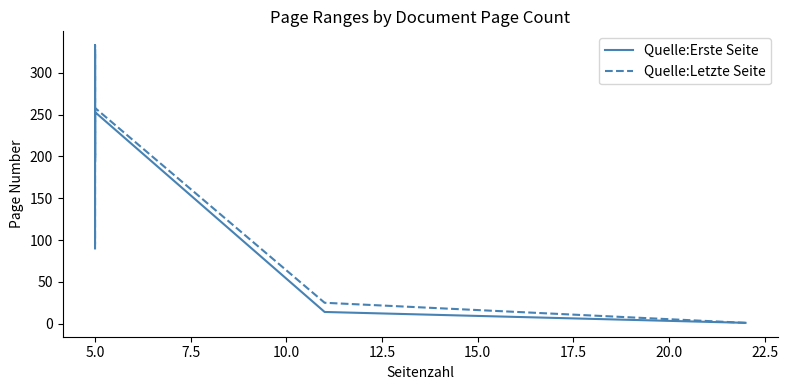

What is the difference between the second highest and second lowest values in the Quelle:Erste Seite series?

239